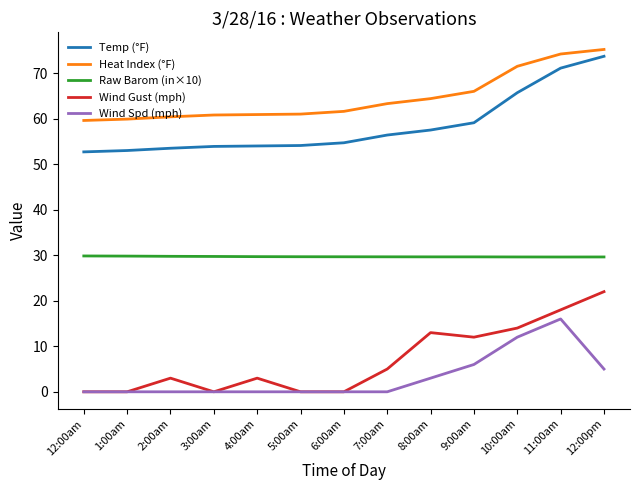

What is the difference between the maximum and second lowest values in the Temp (°F) series?

20.7